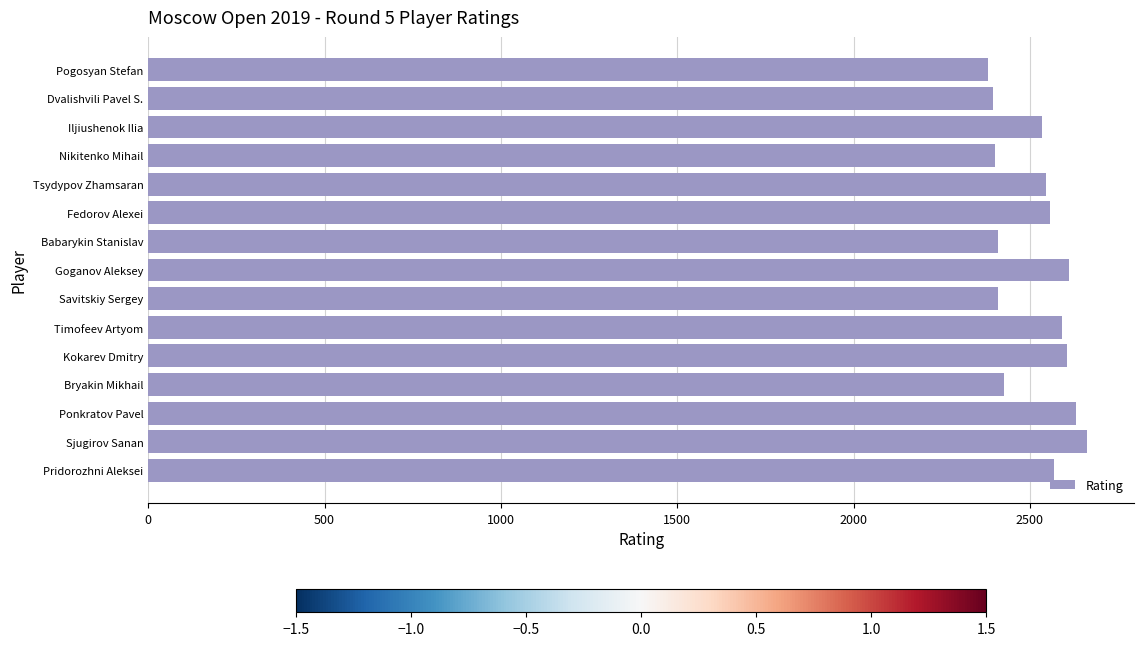

Between Babarykin Stanislav and Sjugirov Sanan, which is larger?

Sjugirov Sanan